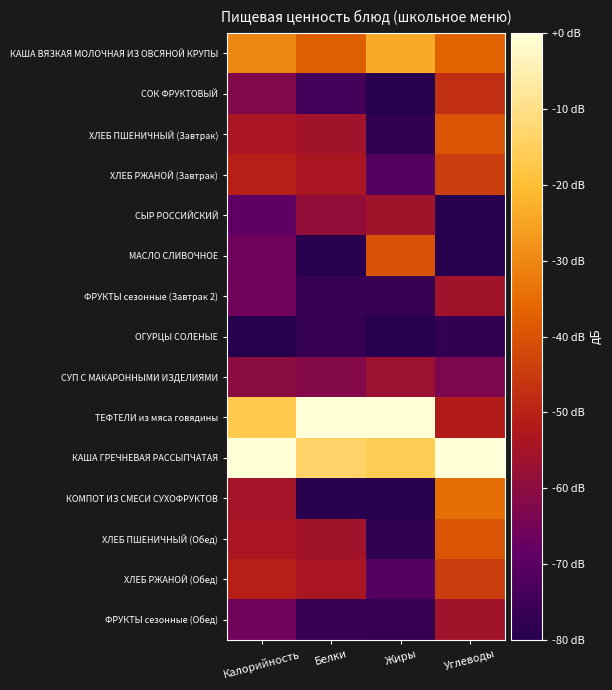

Which series has the largest total across all categories?

КАША ГРЕЧНЕВАЯ РАССЫПЧАТАЯ